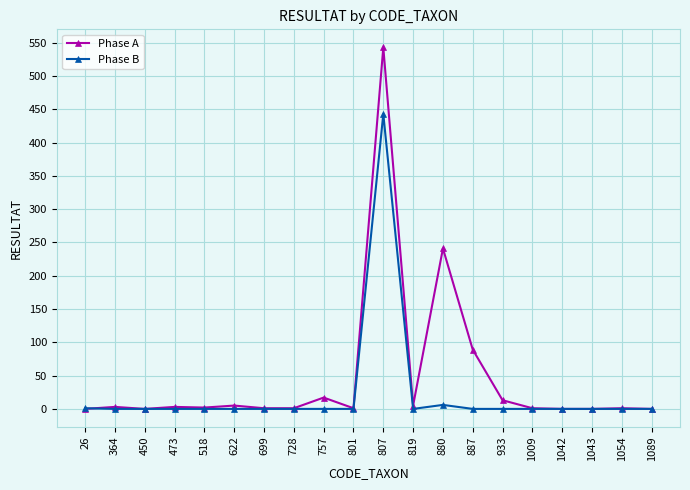

What is the greatest value displayed?

543